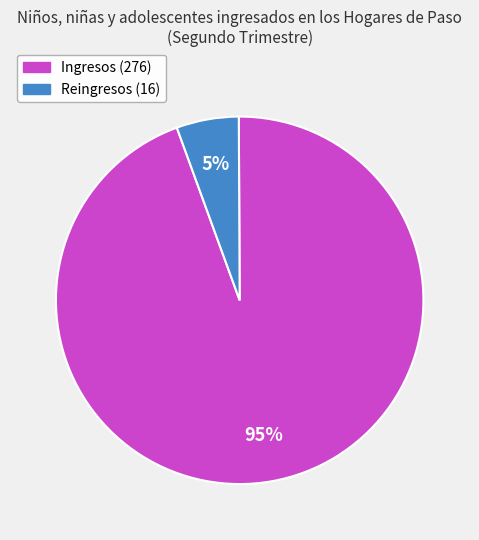

Is there a majority slice in this chart?

Yes